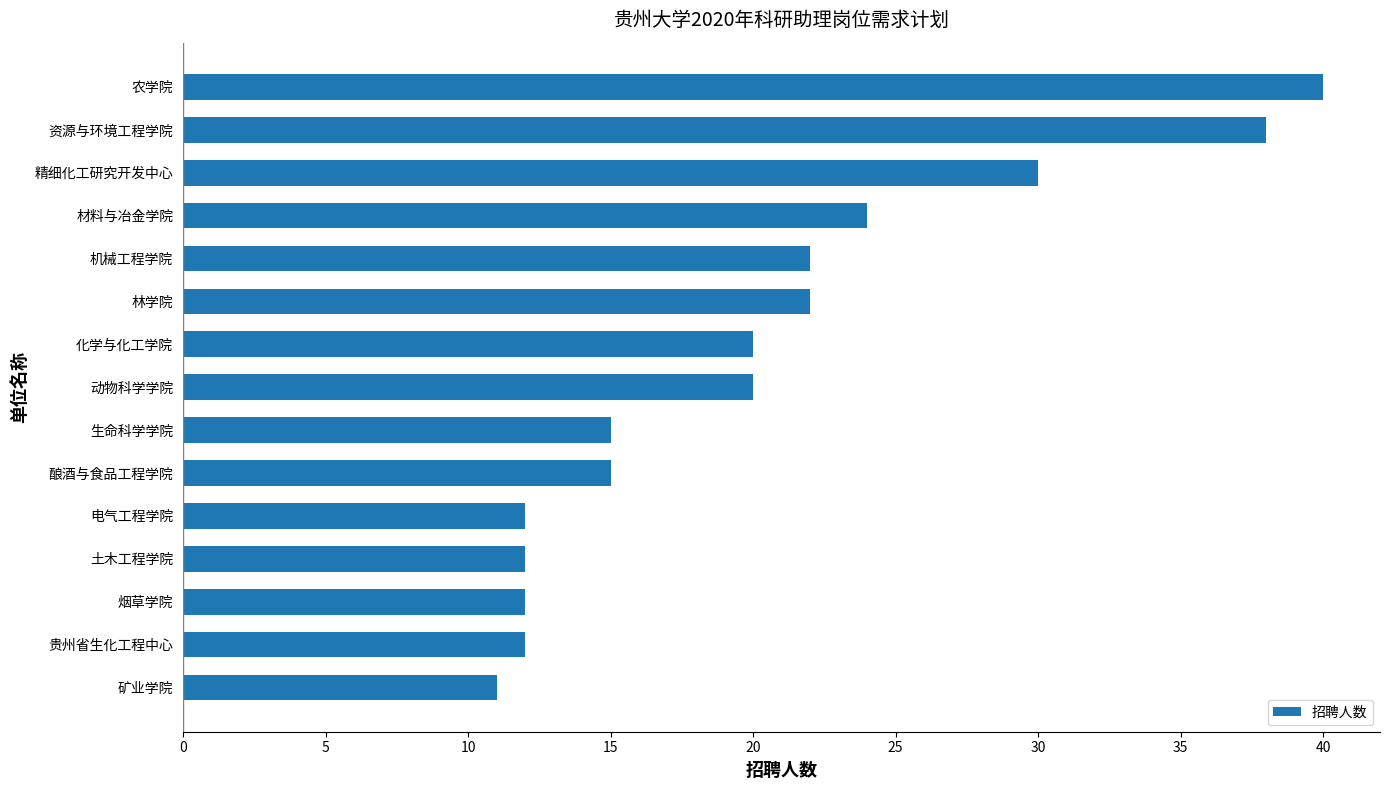

Count the number of data series in this chart.

1